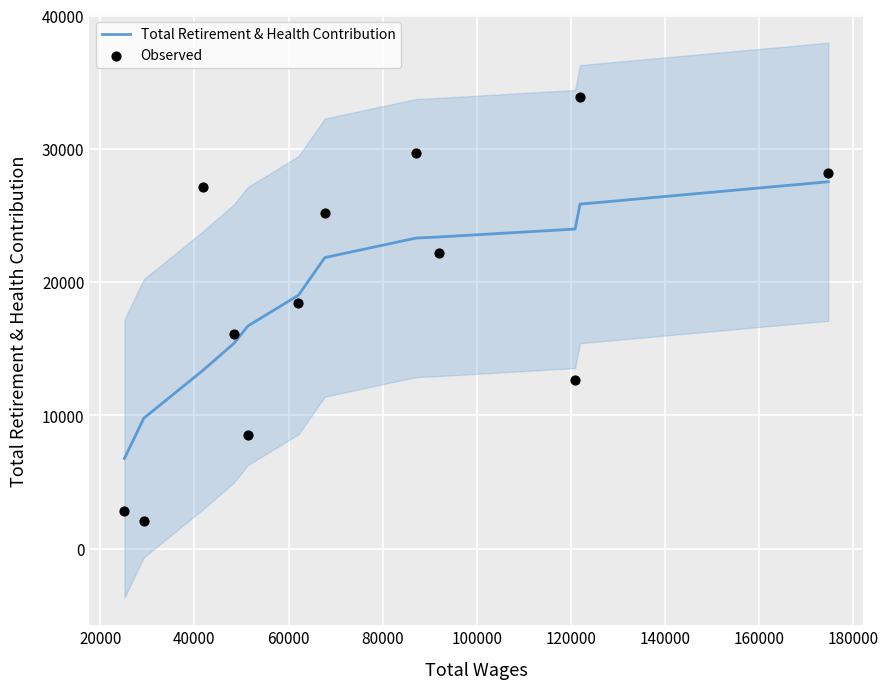

Which series contains the highest Y value?

Observed